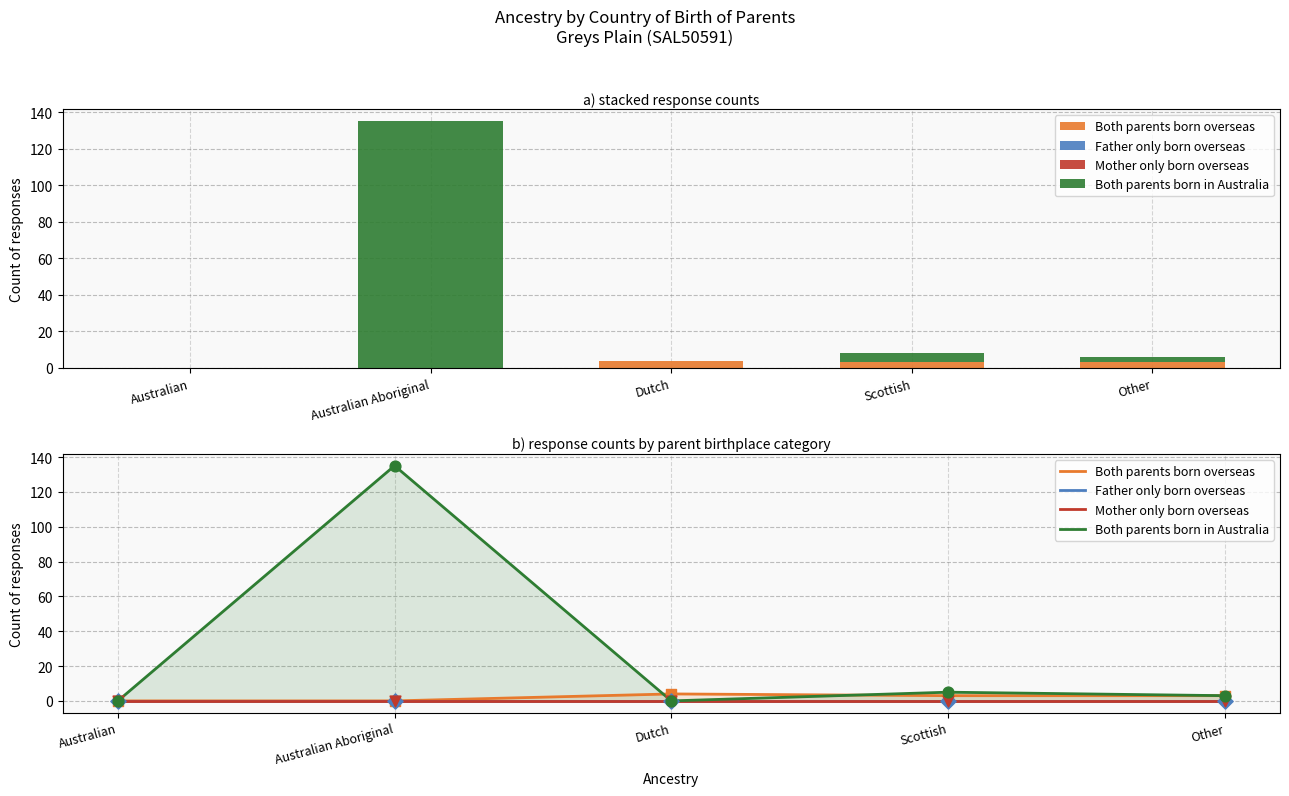

What is the total value across all series at Other?

6